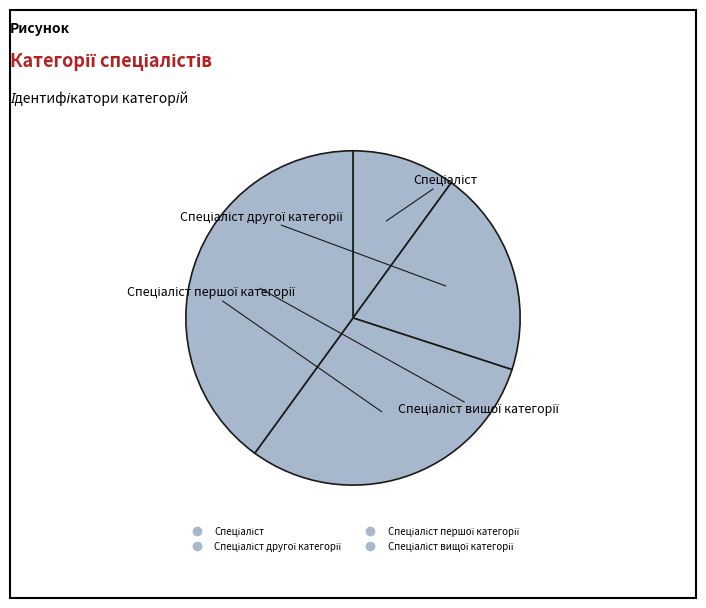

Count the number of slices in the pie.

4